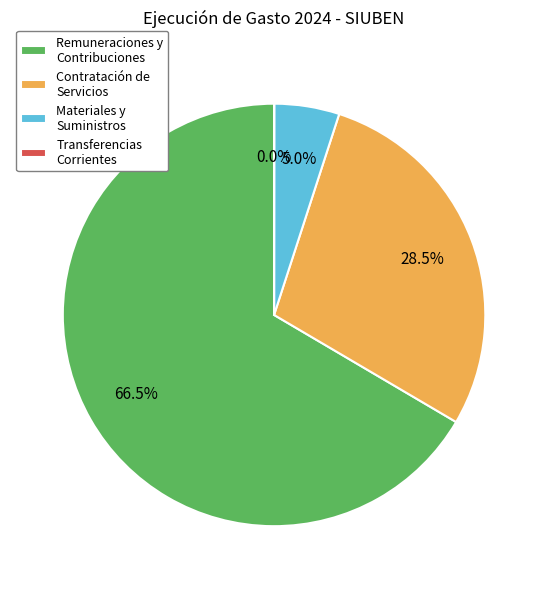

Is Materiales y Suministros the majority of the pie?

No